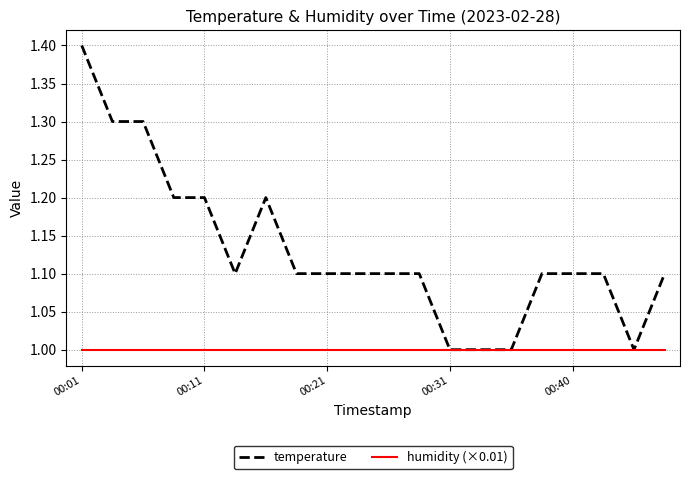

What is the lowest value of the temperature series?

1.0